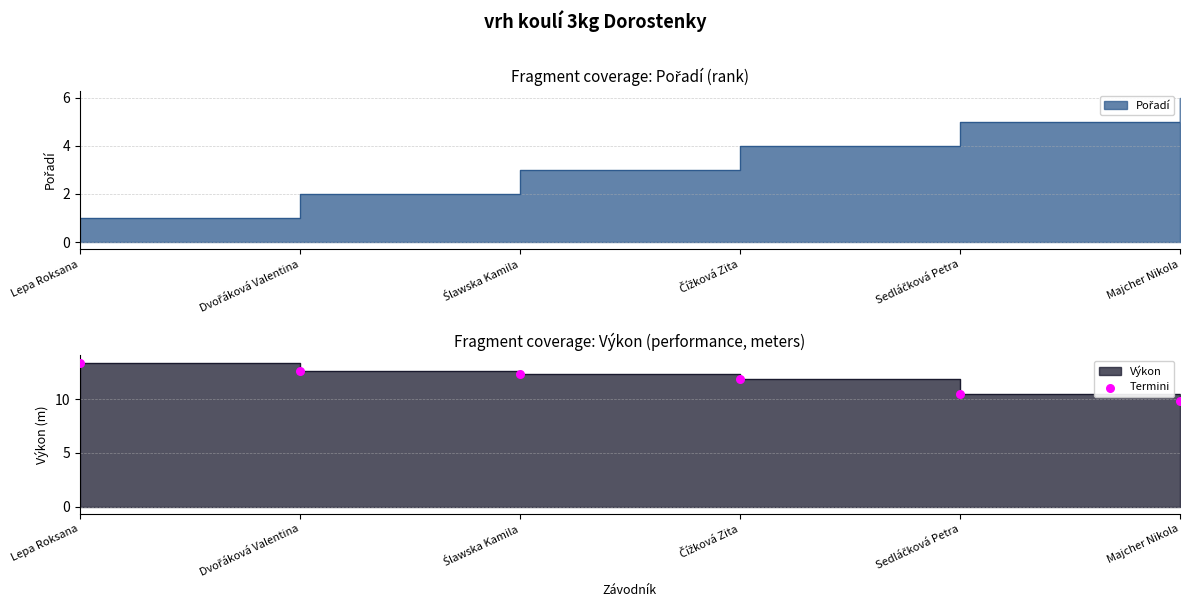

What is the change in value from Lepa Roksana to Čížková Zita?

-1.6